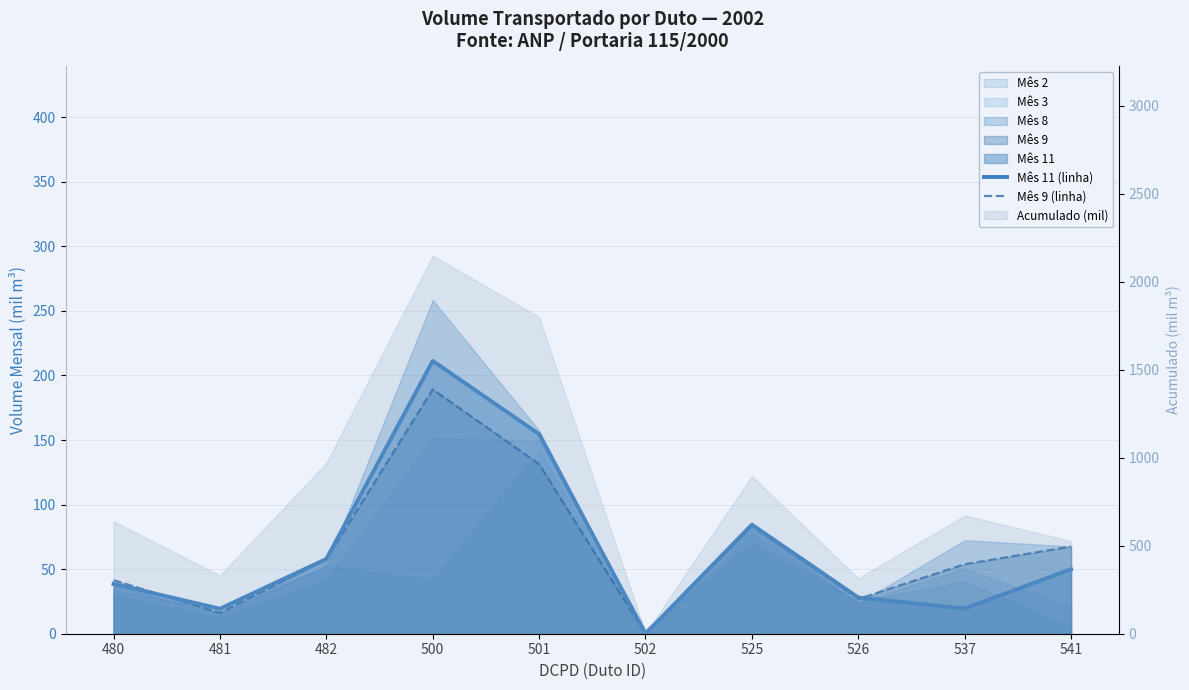

What is the highest value of the Mês 9 (linha) series?

189.2